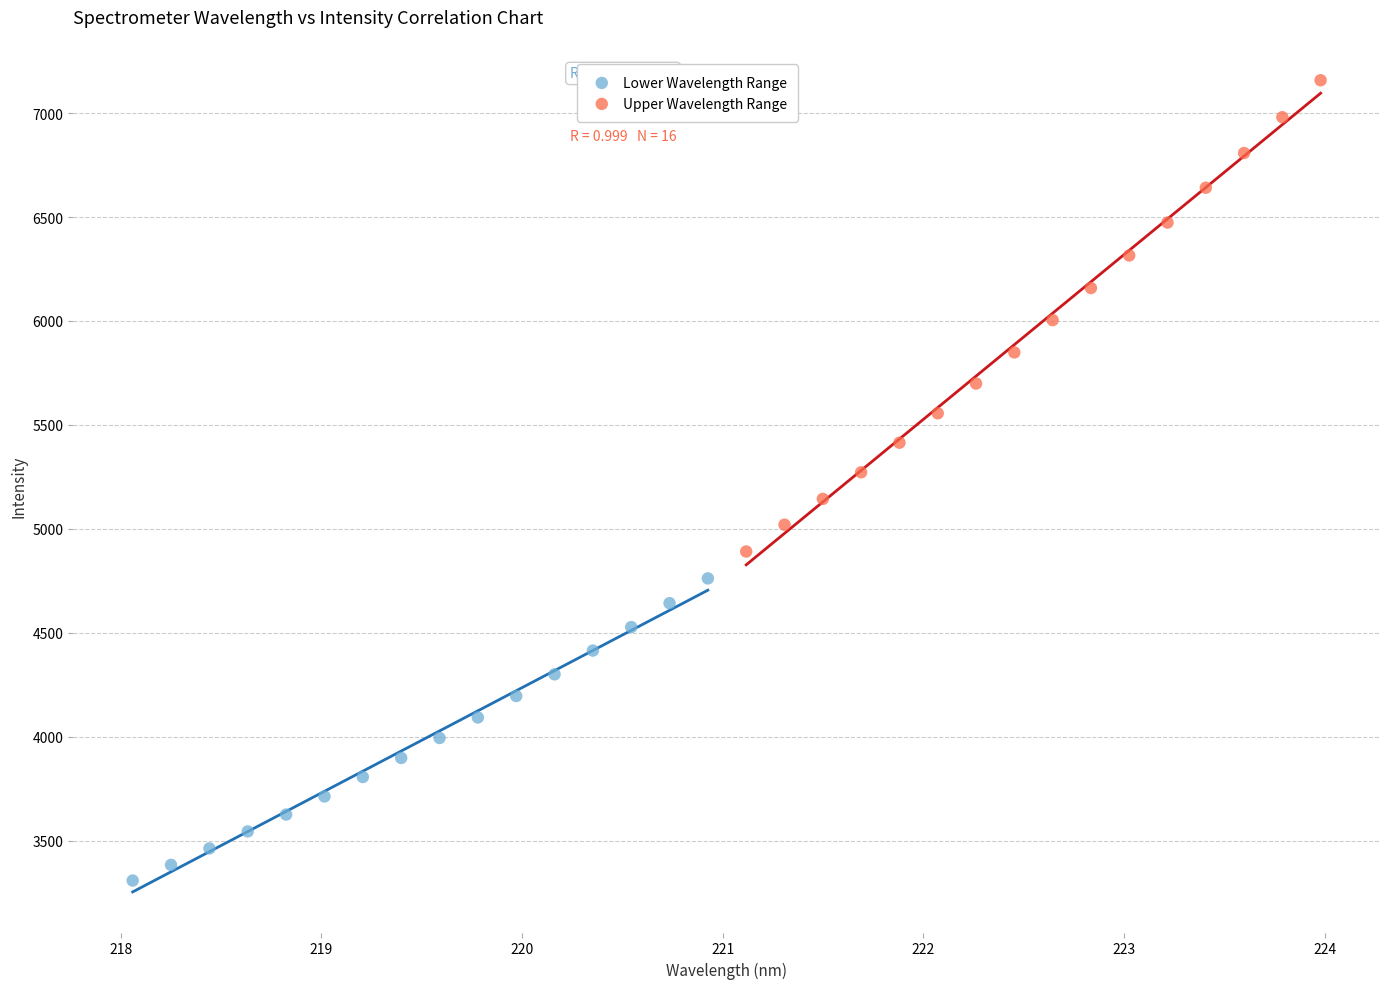

Which series has the widest spread of Y values?

Upper Wavelength Range